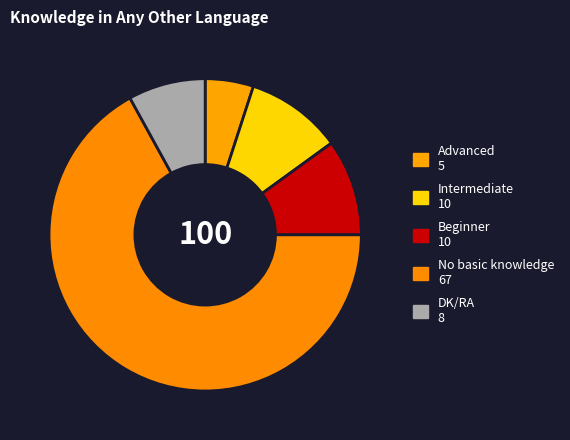

To the nearest percent, what is the combined percentage of Advanced and No basic knowledge?

72%